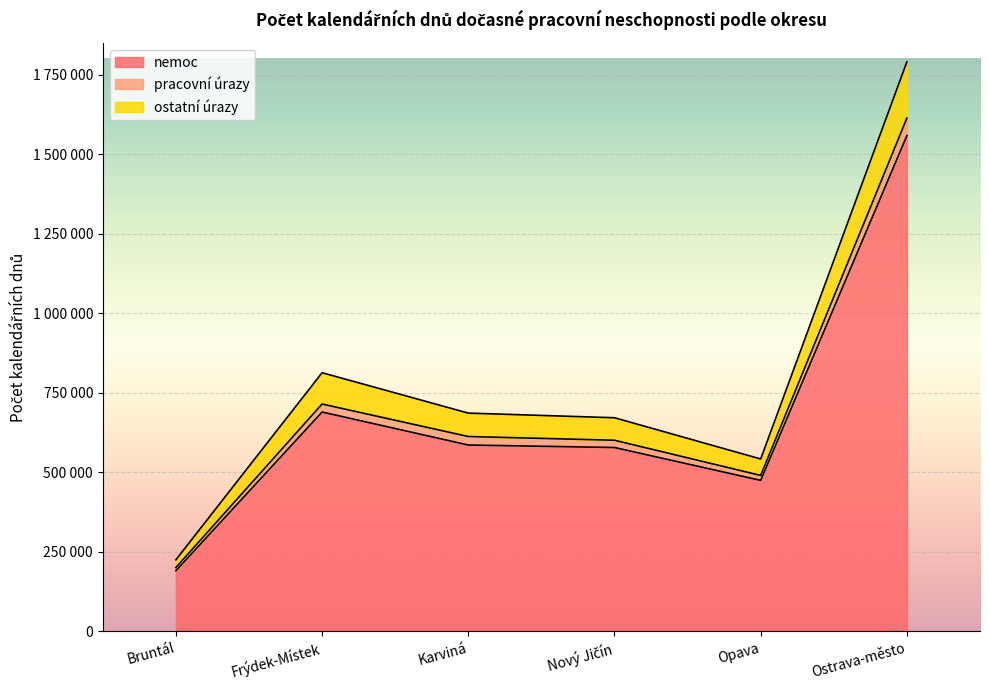

What is the label of the 5th point from the left?

Opava